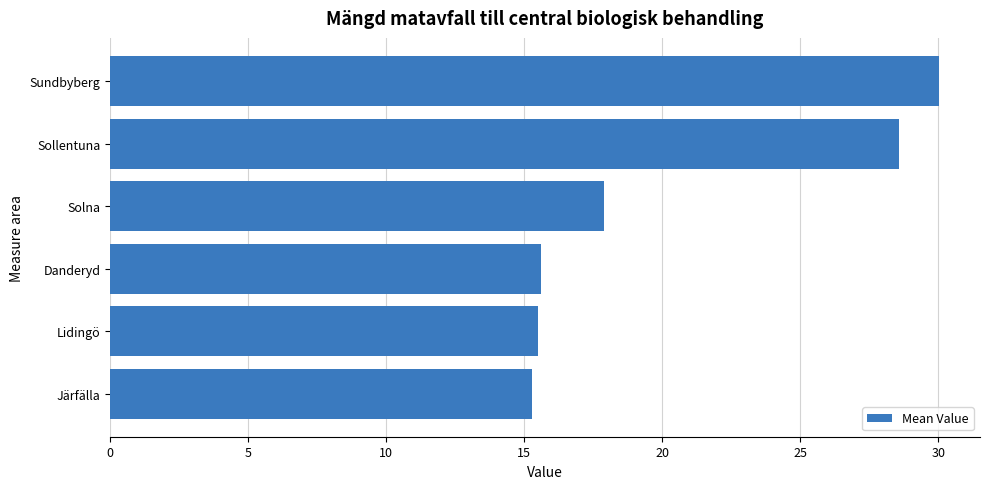

Where is the data nearest to the value 22?

Solna